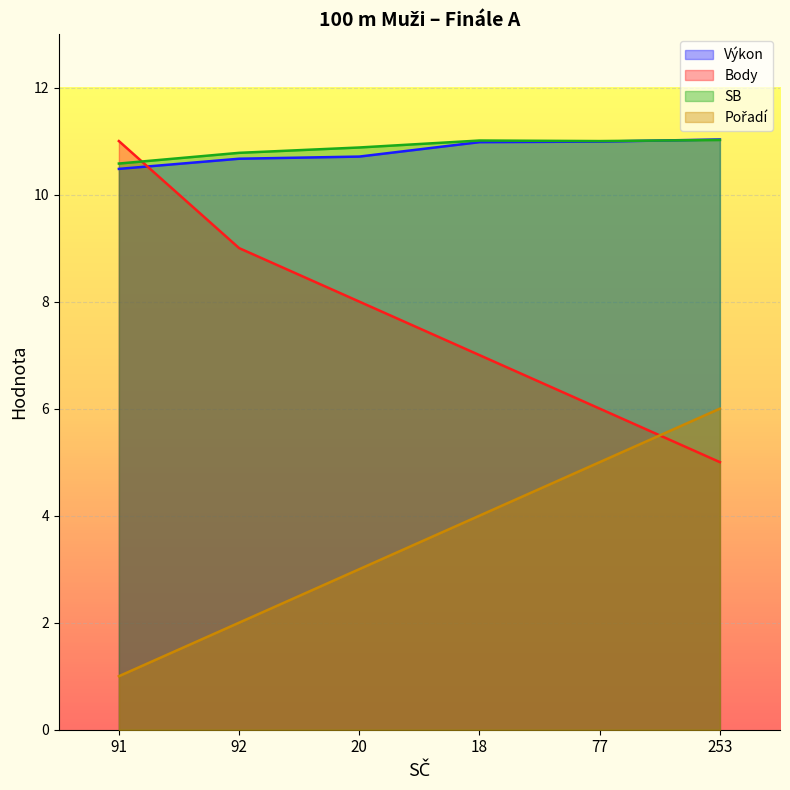

At how many categories does at least one series exceed 2?

6